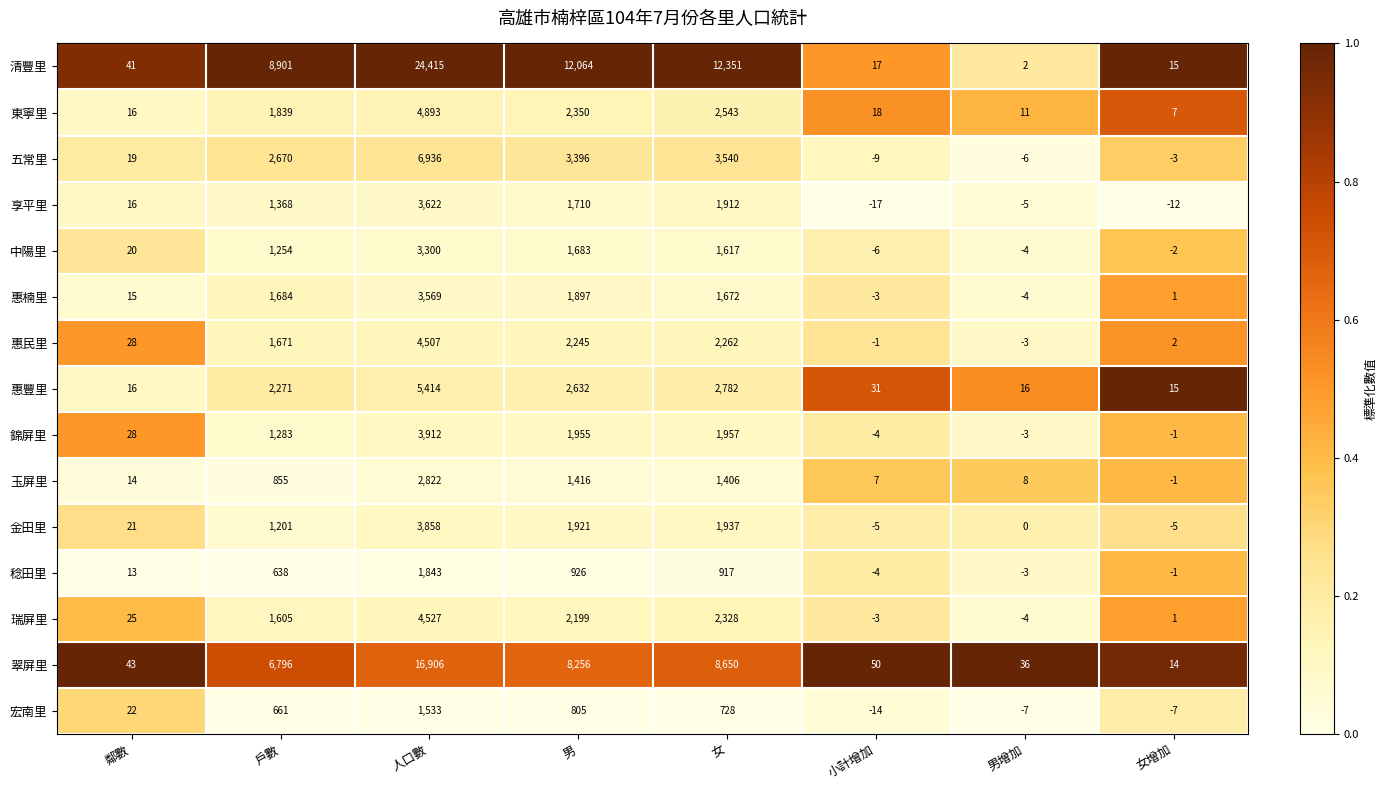

Which series has the largest range (max minus min)?

清豐里